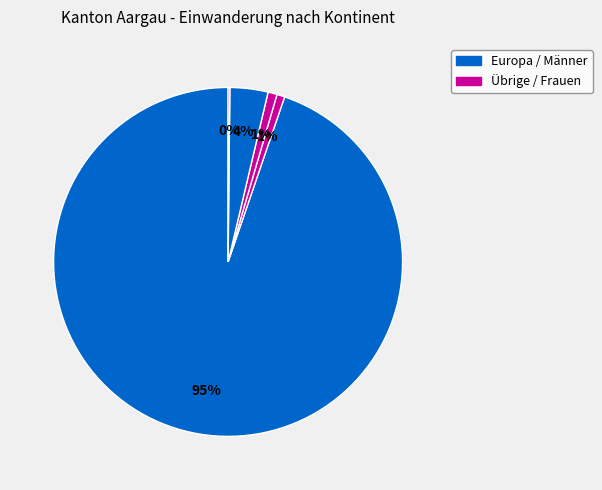

Which slice is the largest?

Europa